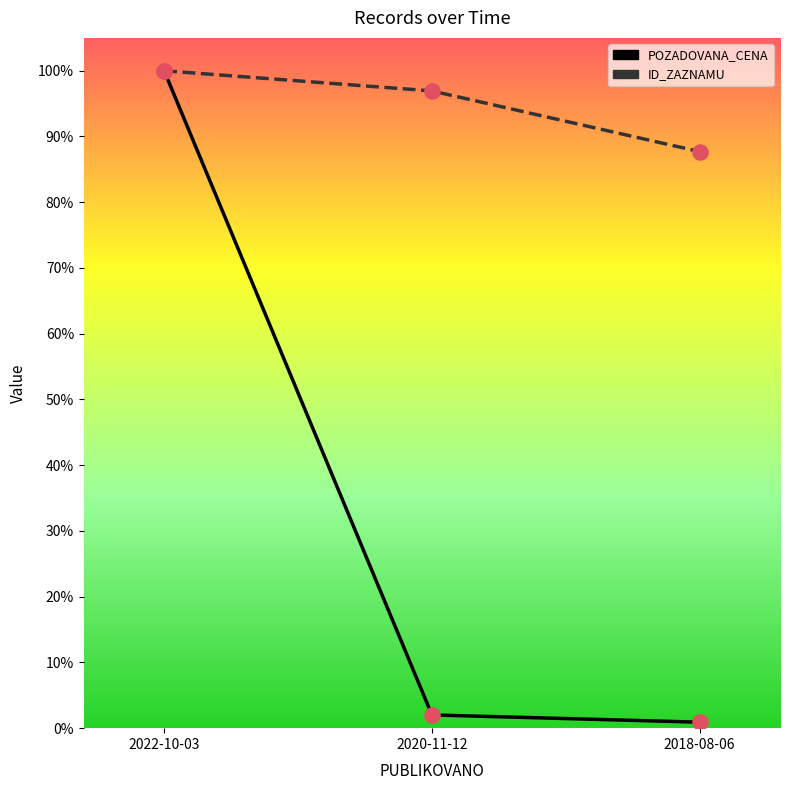

What is the total value across all series at 2020-11-12?

98.9